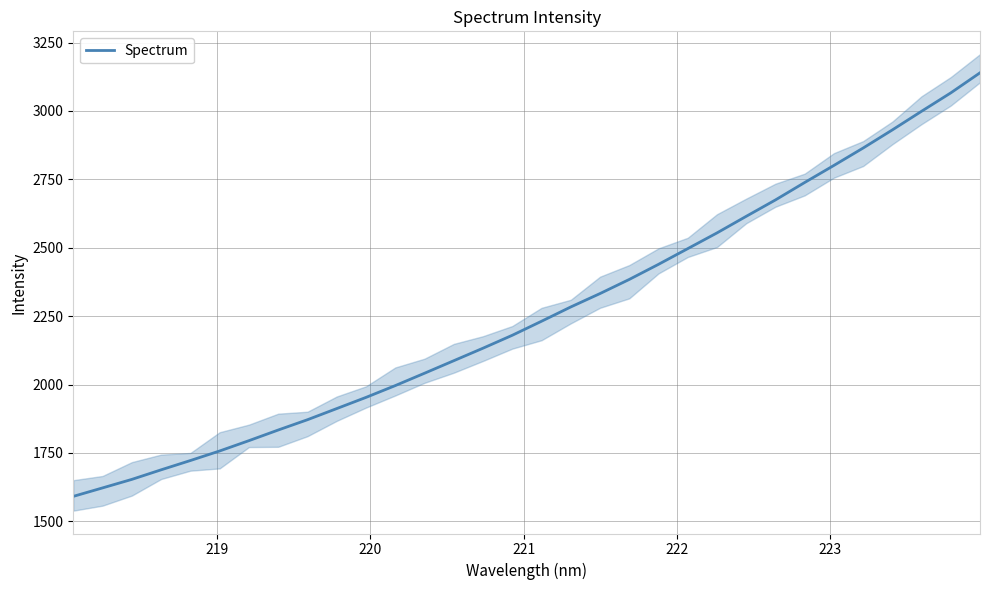

What is the minimum value for Spectrum?

1591.2